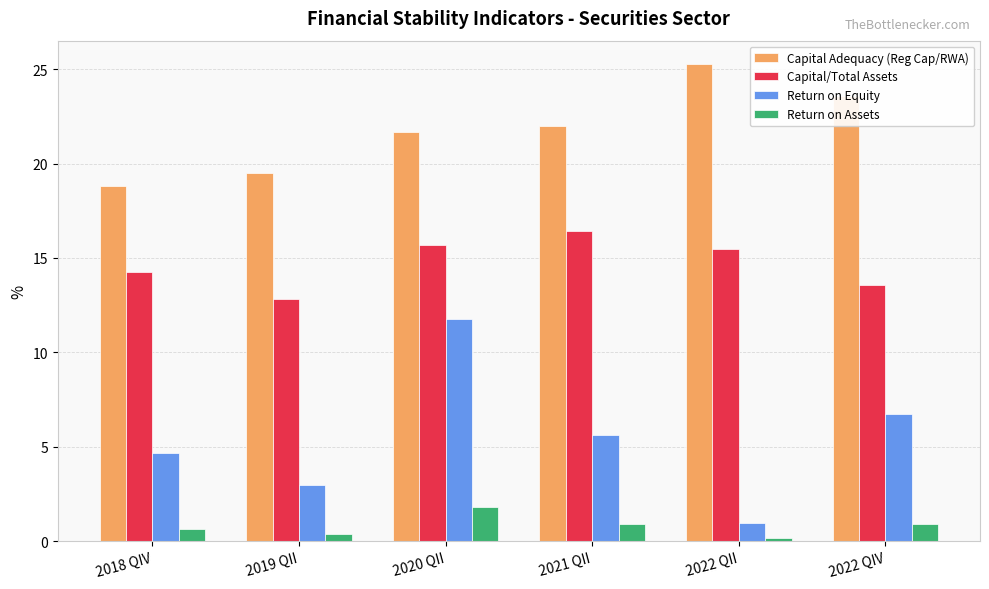

What are all the series names shown in the legend?

Capital Adequacy (Reg Cap/RWA), Capital/Total Assets, Return on Equity, Return on Assets